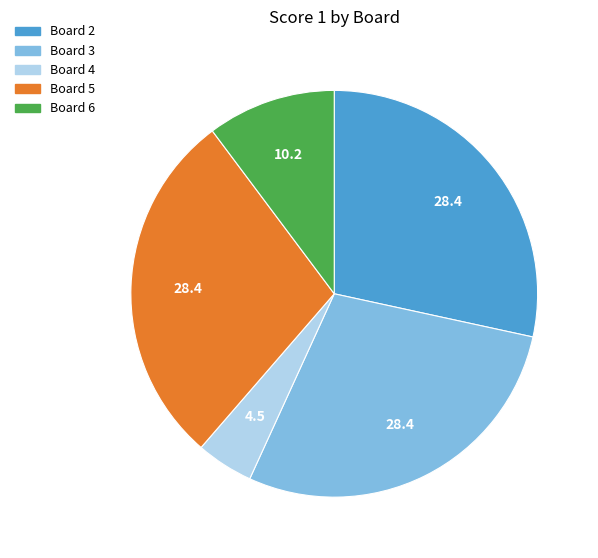

How many slices are in this pie chart?

5